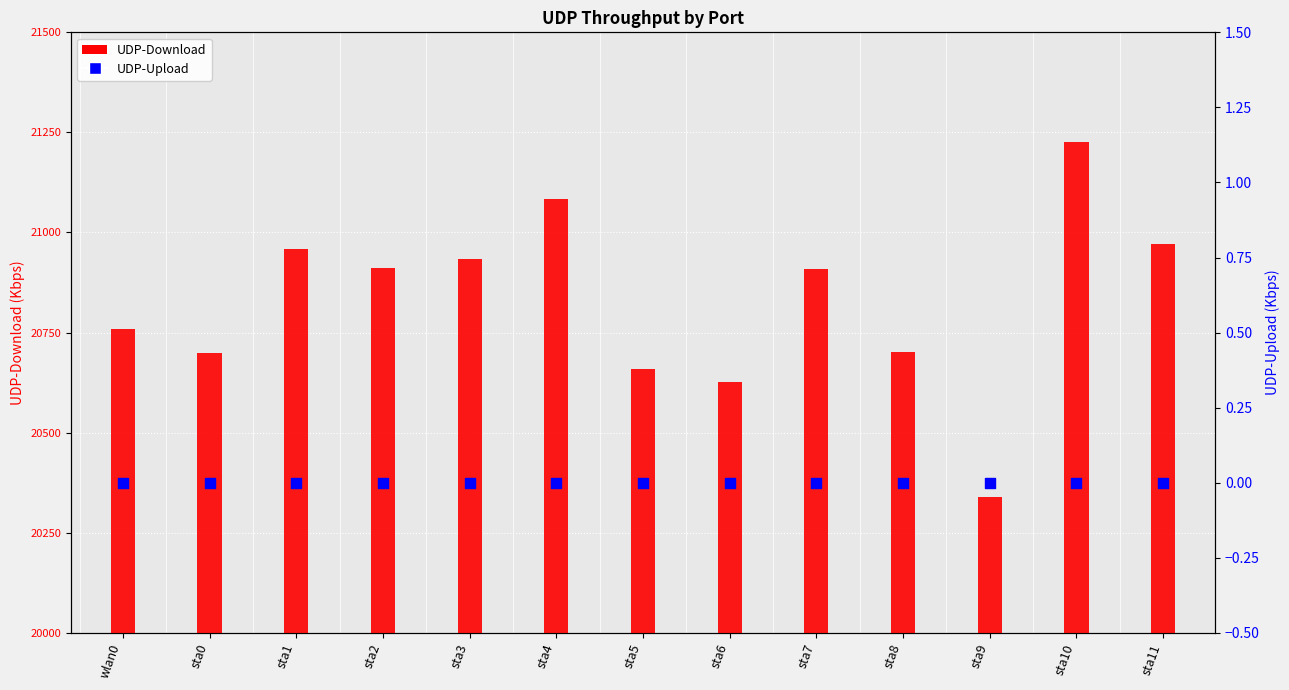

What are all the series names shown in the legend?

UDP-Download, UDP-Upload